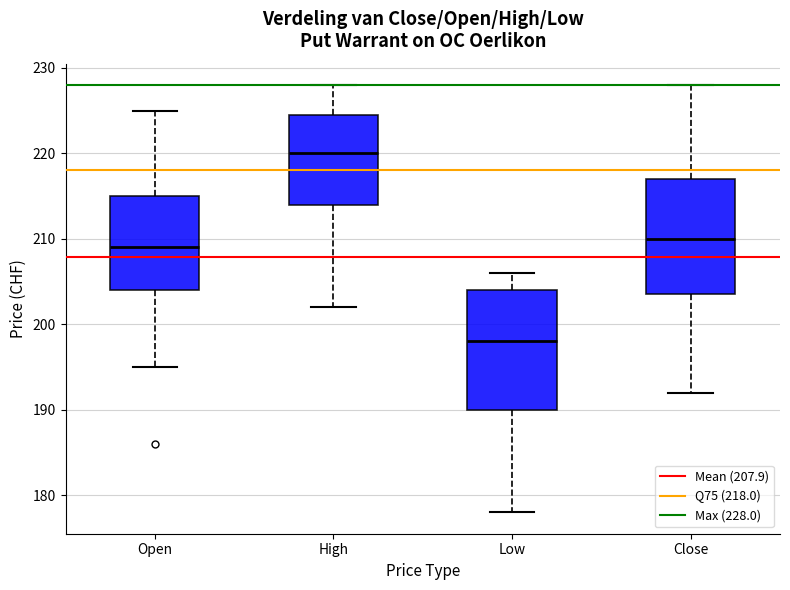

Which box's median line is the highest?

High